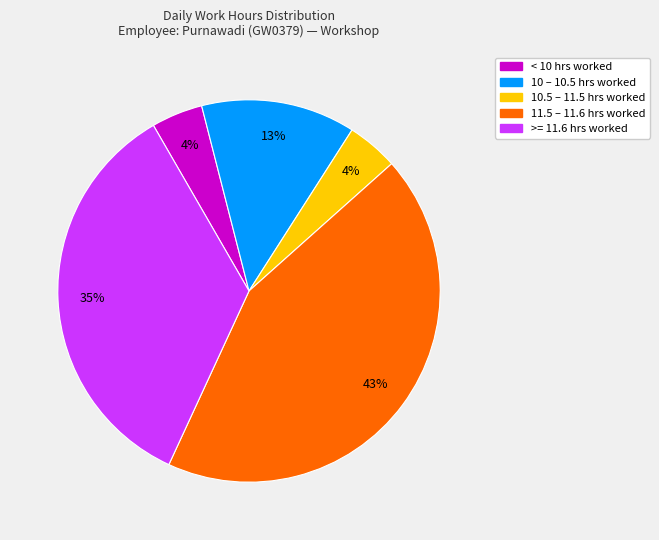

To the nearest percent, what is the average slice percentage?

20%